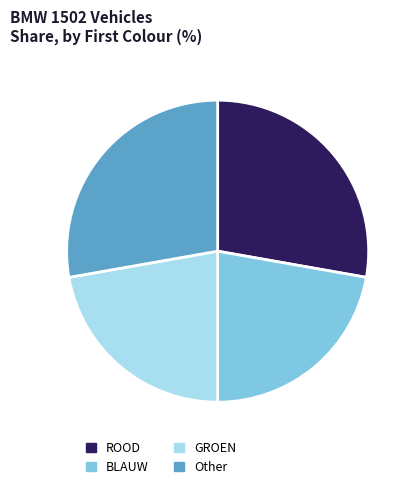

Between ROOD and GROEN, which is larger?

ROOD